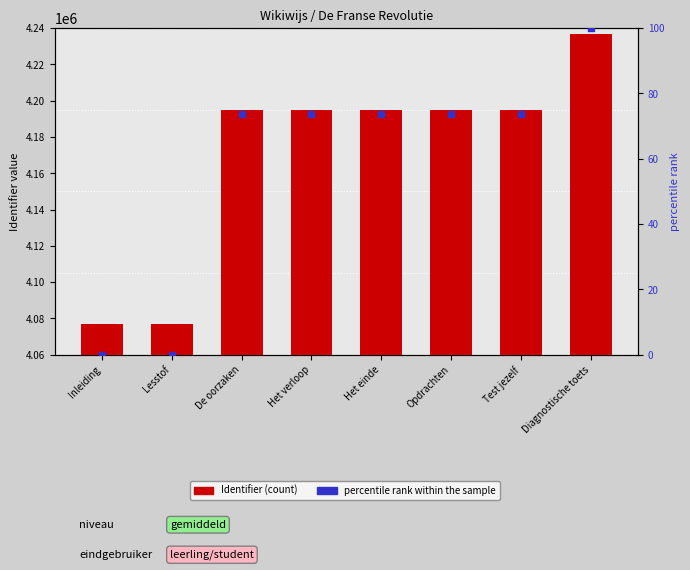

Which series has the largest Y range (max minus min)?

Identifier